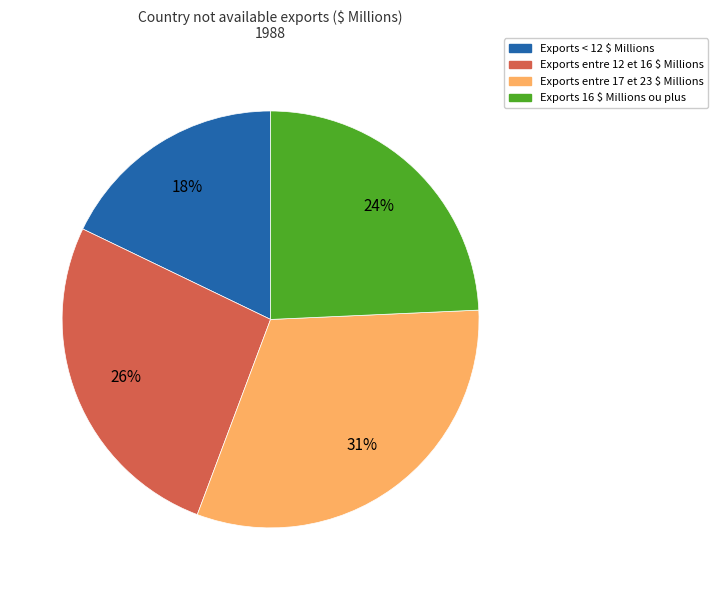

Which category has the smallest portion of the pie?

Exports < 12 $ Millions